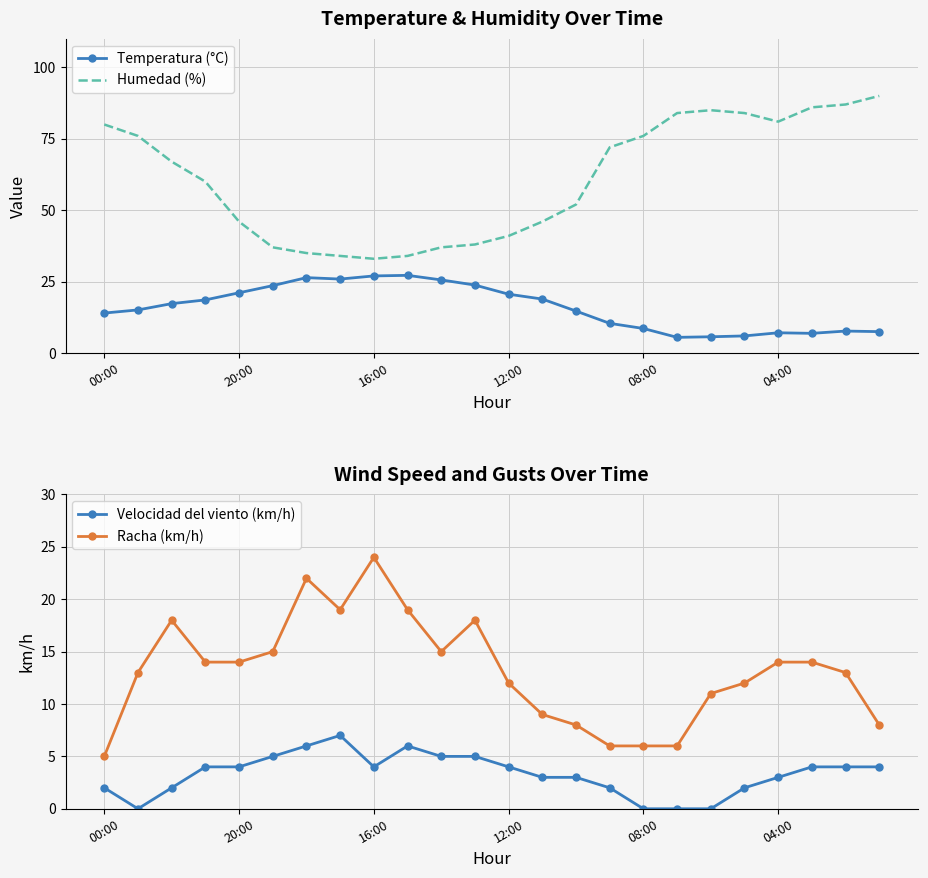

Is it true that Racha (km/h) equals 12 at 12:00?

True